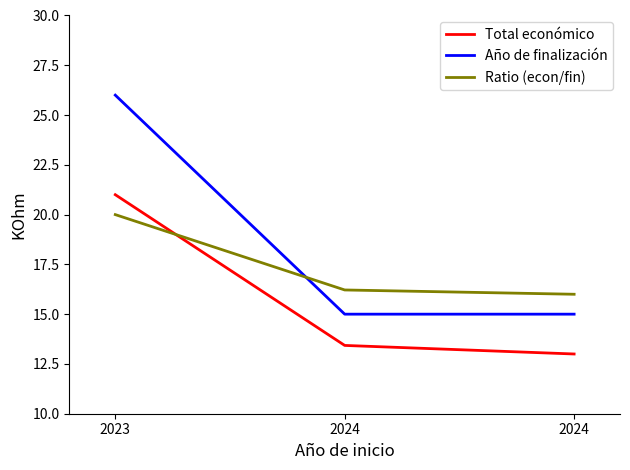

The Ratio (econ/fin) series shows 16.0 at 2024. True or false?

True